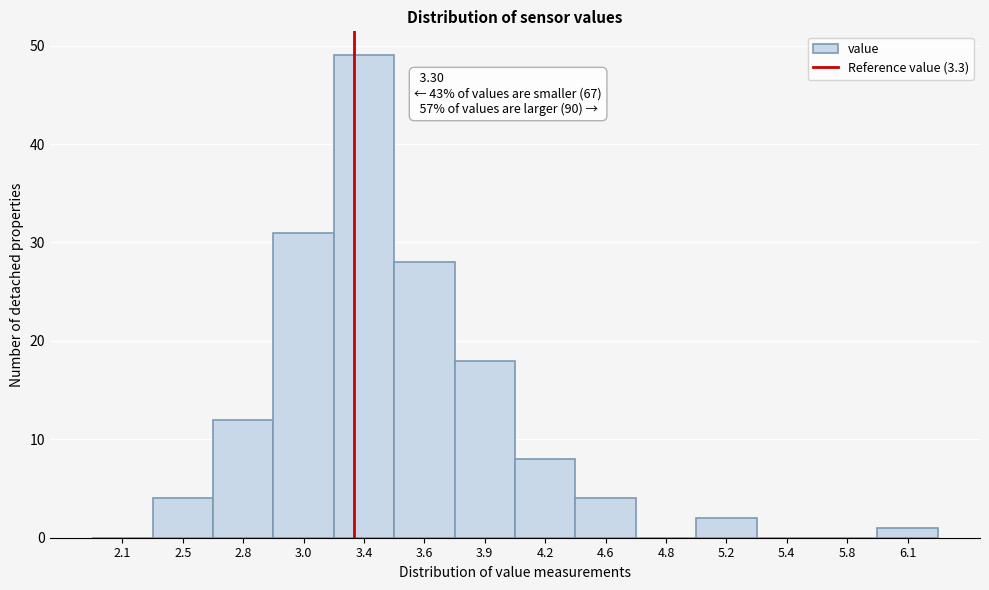

Reading right to left, transcribe all the data shown in this chart.

6.1=1	5.8=0	5.4=0	5.2=2	4.8=0	4.6=4	4.2=8	3.9=18	3.6=28	3.4=49	3.0=31	2.8=12	2.5=4	2.1=0